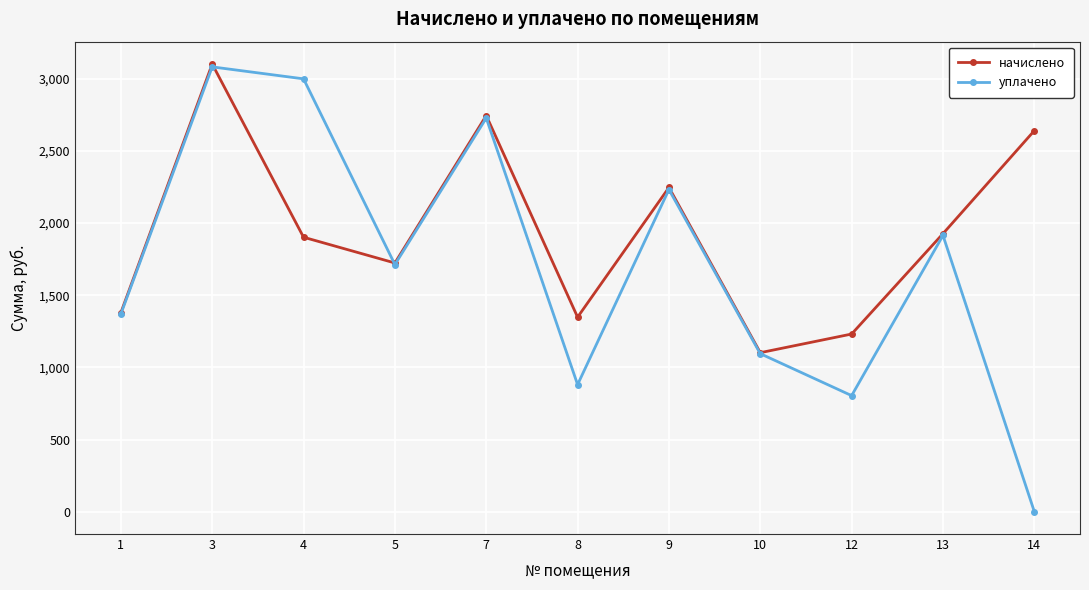

After their last crossing, which series has the higher values: уплачено or начислено?

начислено